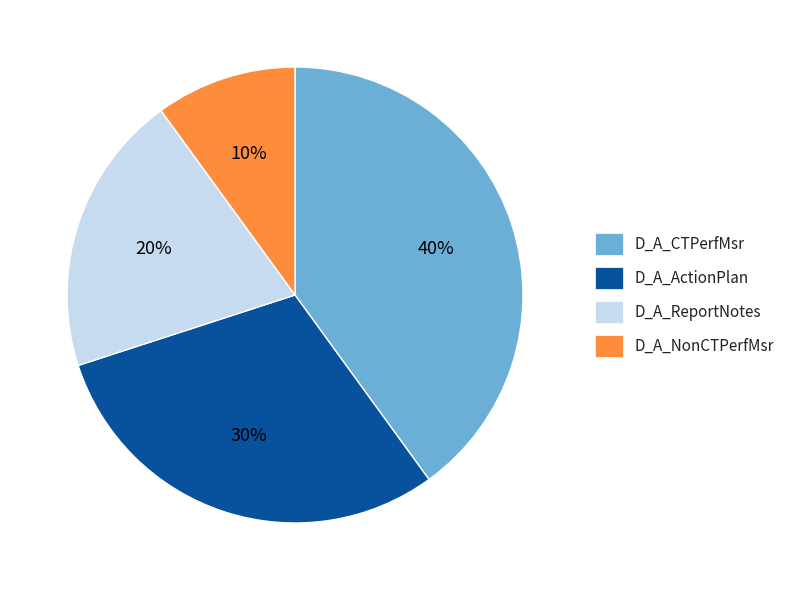

How many segments does this pie chart have?

4